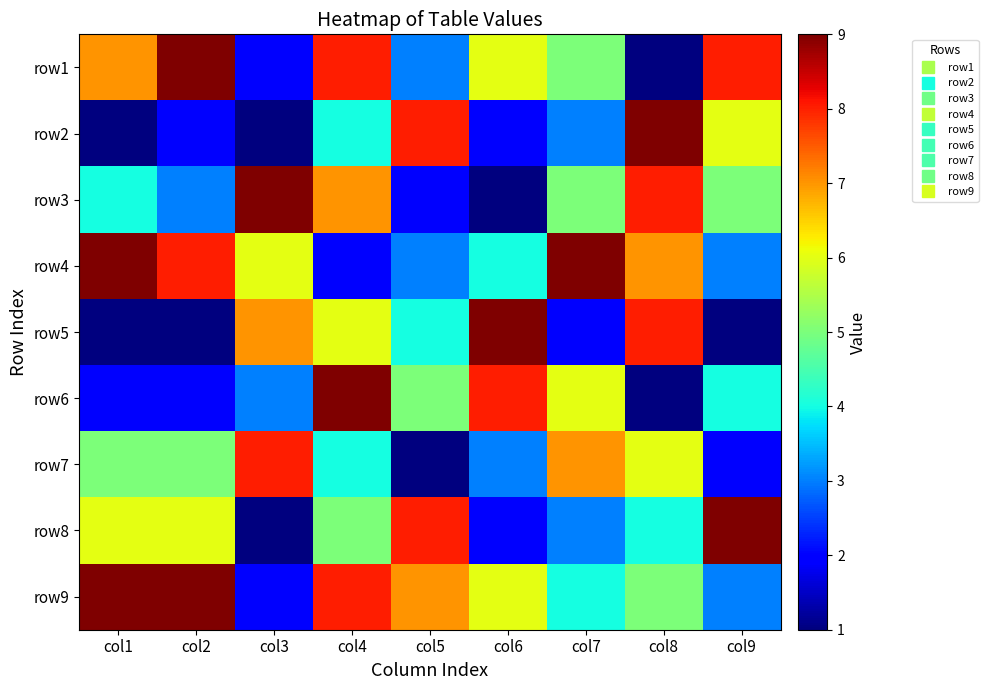

What is the difference between the highest and lowest values at col7?

7